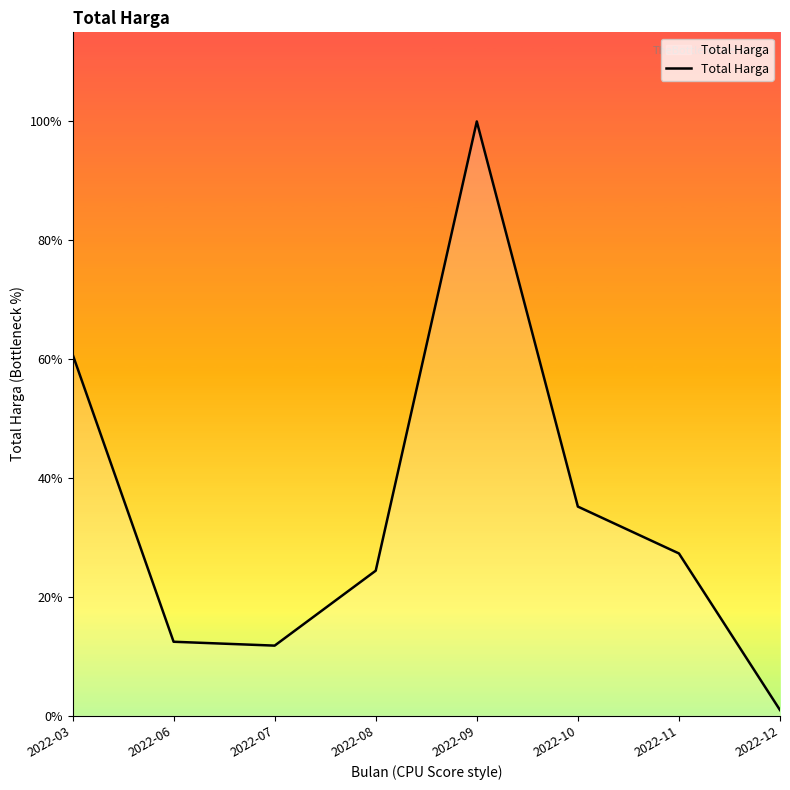

Approximately how many times larger is the value at 2022-03 compared to 2022-06?

4.9